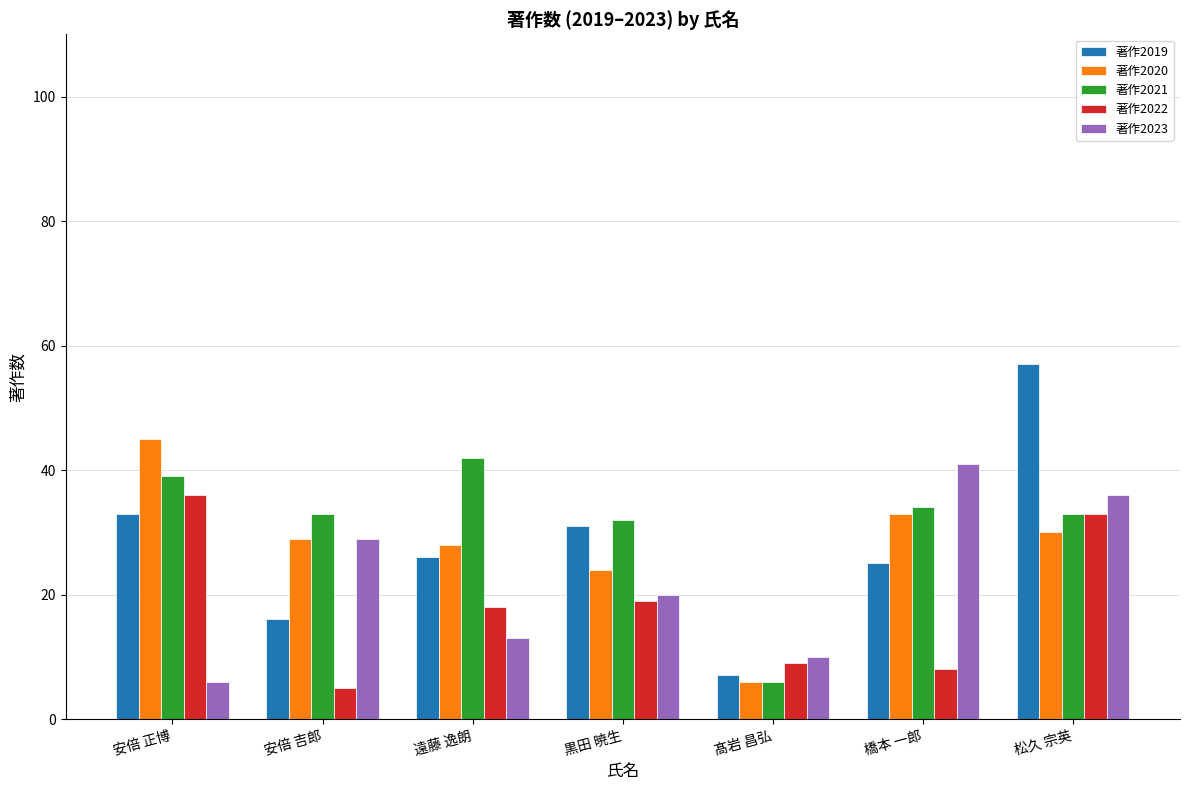

Reading left to right, transcribe all the data shown in this chart.

著作2019: 安倍 正博=33	安倍 吉郎=16	遠藤 逸朗=26	黒田 暁生=31	髙岩 昌弘=7	橋本 一郎=25	松久 宗英=57
著作2020: 安倍 正博=45	安倍 吉郎=29	遠藤 逸朗=28	黒田 暁生=24	髙岩 昌弘=6	橋本 一郎=33	松久 宗英=30
著作2021: 安倍 正博=39	安倍 吉郎=33	遠藤 逸朗=42	黒田 暁生=32	髙岩 昌弘=6	橋本 一郎=34	松久 宗英=33
著作2022: 安倍 正博=36	安倍 吉郎=5	遠藤 逸朗=18	黒田 暁生=19	髙岩 昌弘=9	橋本 一郎=8	松久 宗英=33
著作2023: 安倍 正博=6	安倍 吉郎=29	遠藤 逸朗=13	黒田 暁生=20	髙岩 昌弘=10	橋本 一郎=41	松久 宗英=36